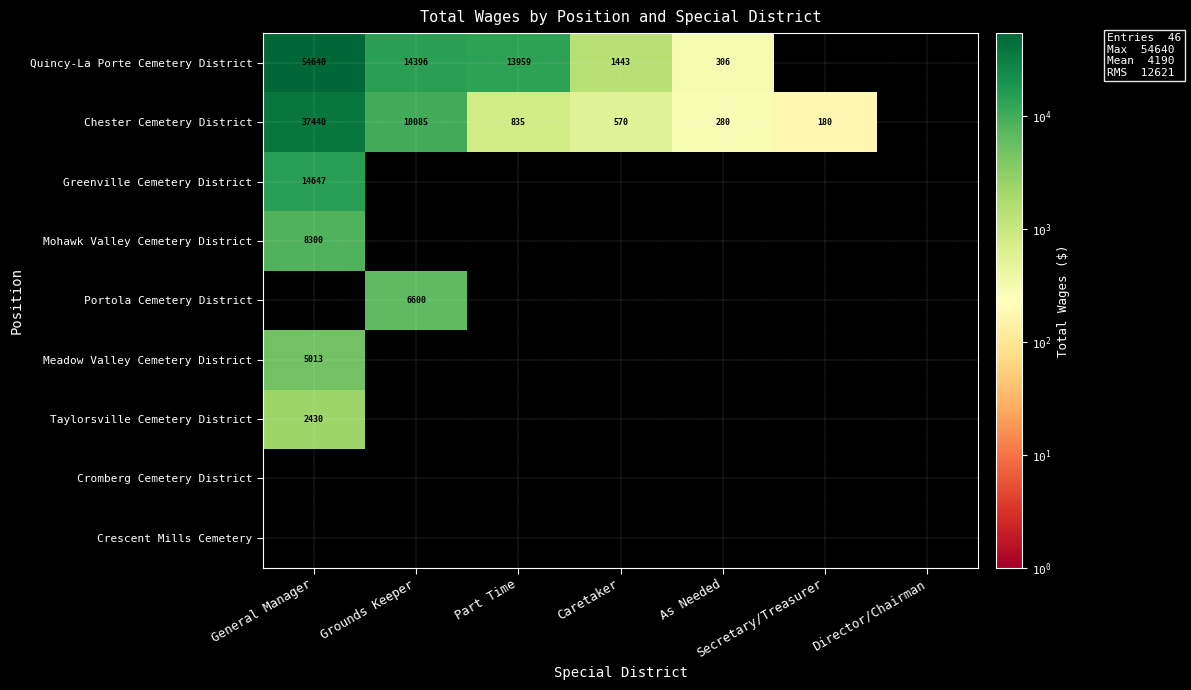

Is it true that Quincy-La Porte Cemetery District equals 25447 at Grounds Keeper?

False